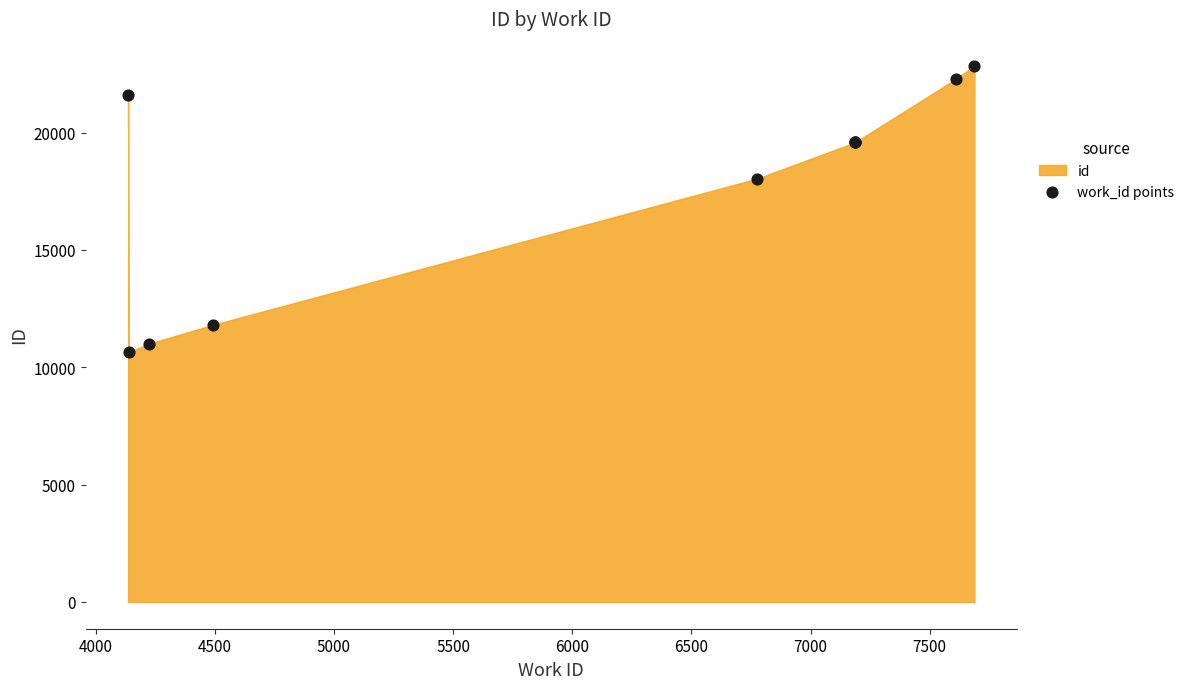

What Y value in the scatter plot is closest to 16740?

18030